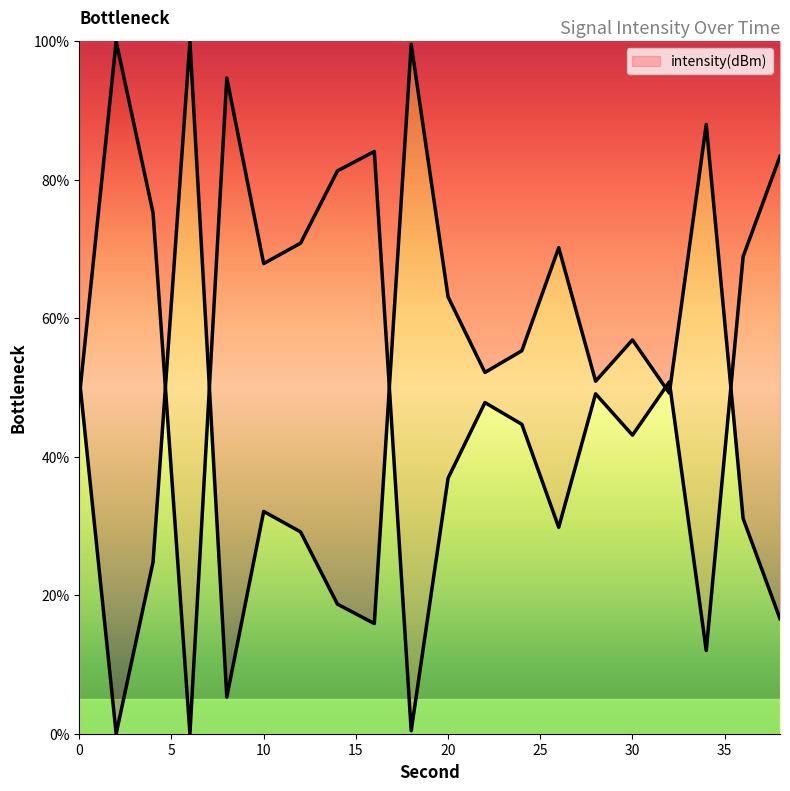

Count the number of categories in the chart.

20